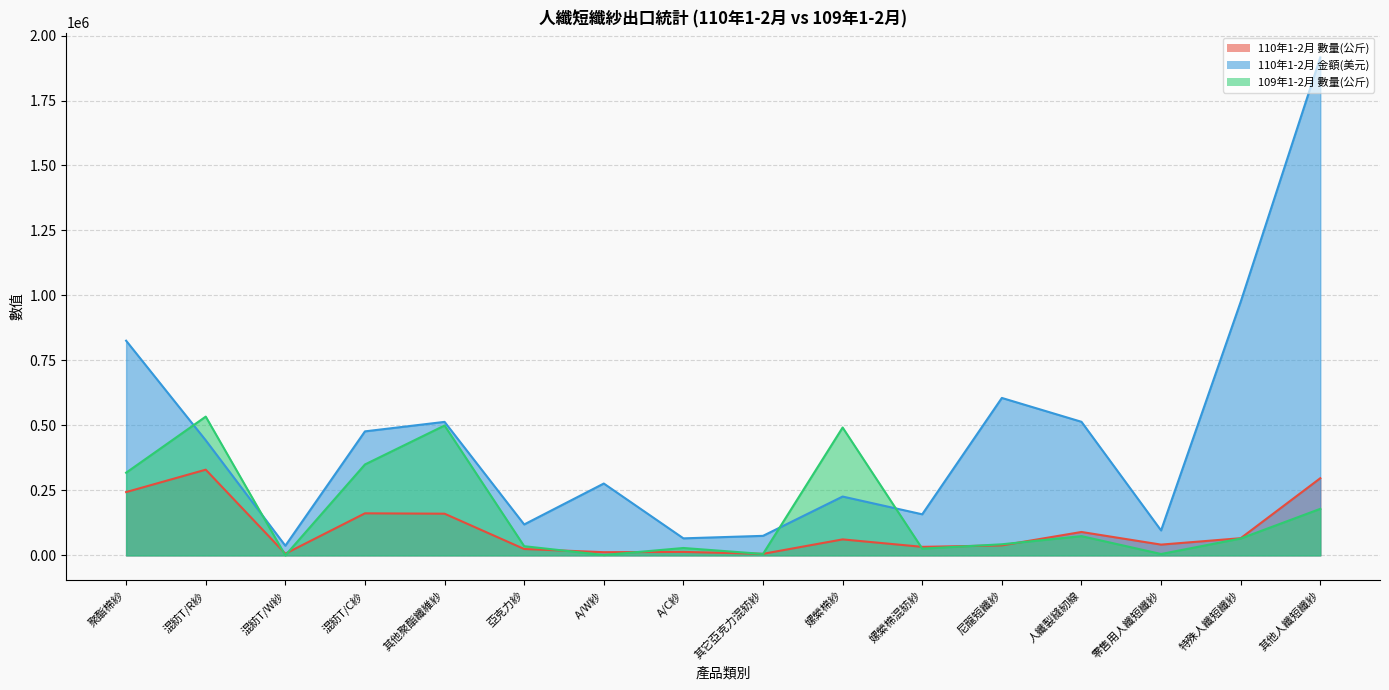

True or false: 109年1-2月 數量(公斤) has a value of 32272 at 人纖製縫紉線.

False